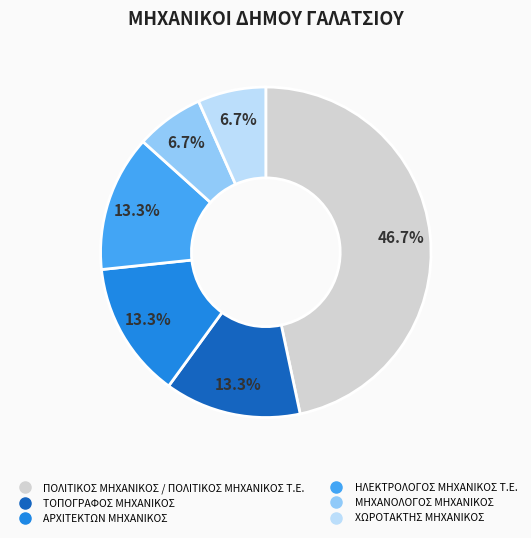

Approximately how many times larger is the value at ΤΟΠΟΓΡΑΦΟΣ ΜΗΧΑΝΙΚΟΣ compared to ΑΡΧΙΤΕΚΤΩΝ ΜΗΧΑΝΙΚΟΣ?

1.0